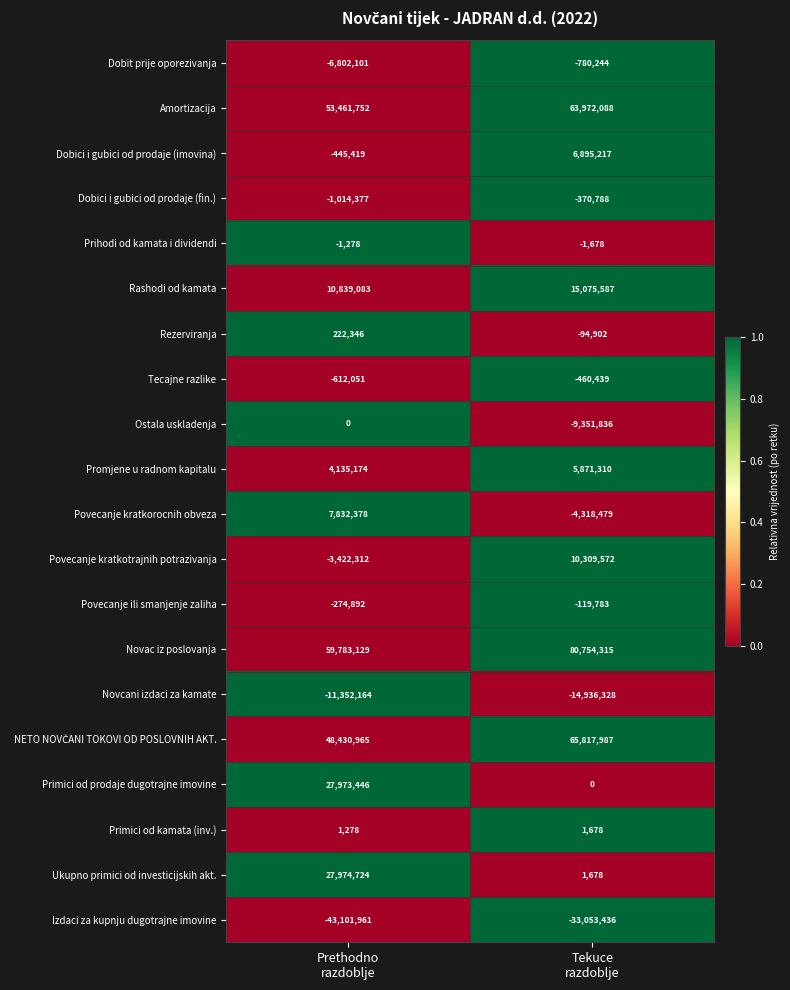

At how many categories does at least one series exceed 0?

2